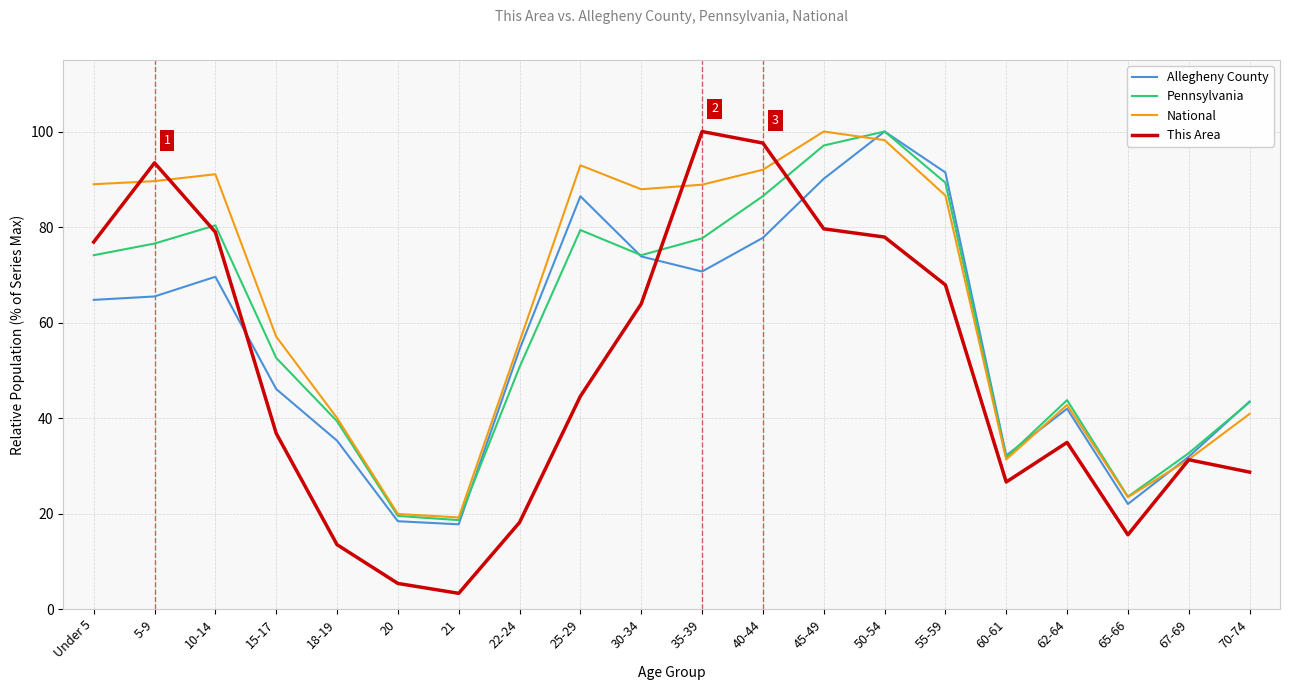

What is the sum of all This Area values?

994.6